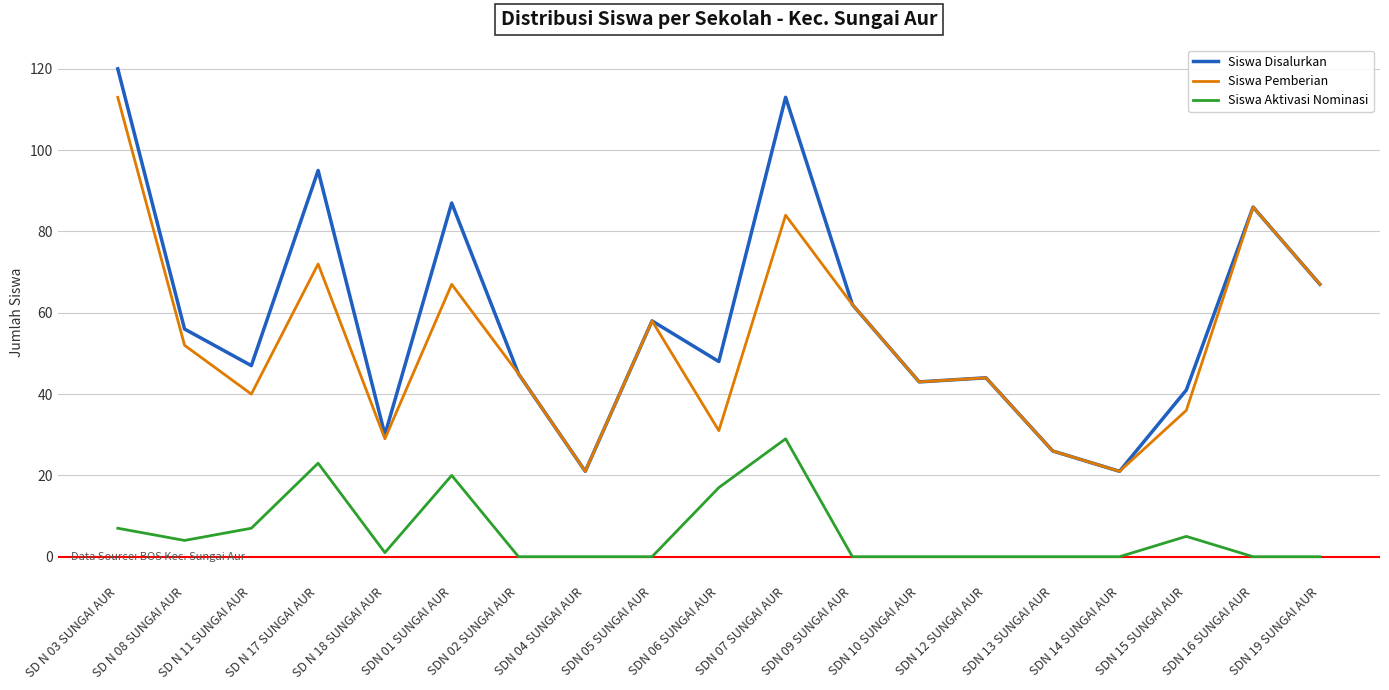

What is the maximum value shown in the chart?

120